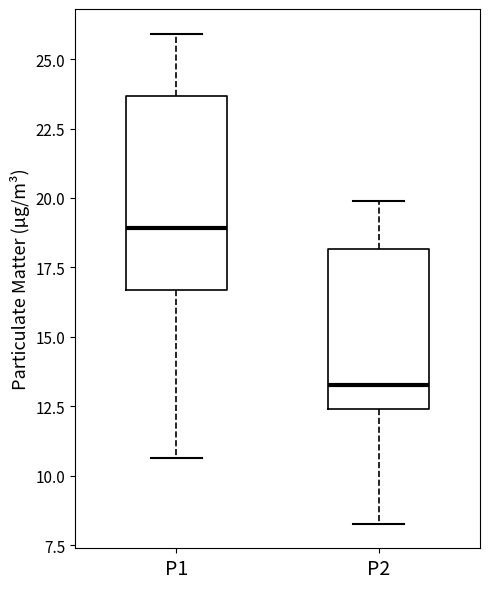

Which box is the tallest, from its lower edge to its upper edge?

P1